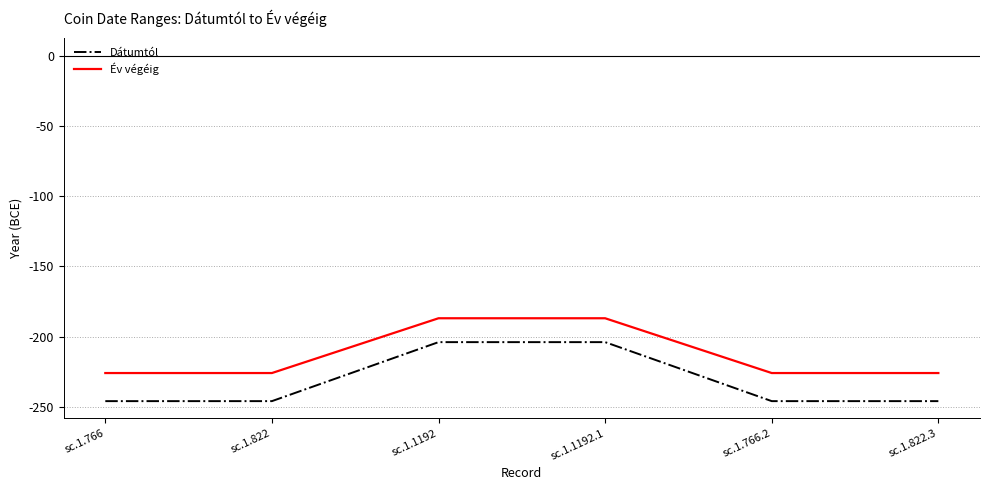

True or false: Dátumtól and Év végéig intersect in this chart.

False